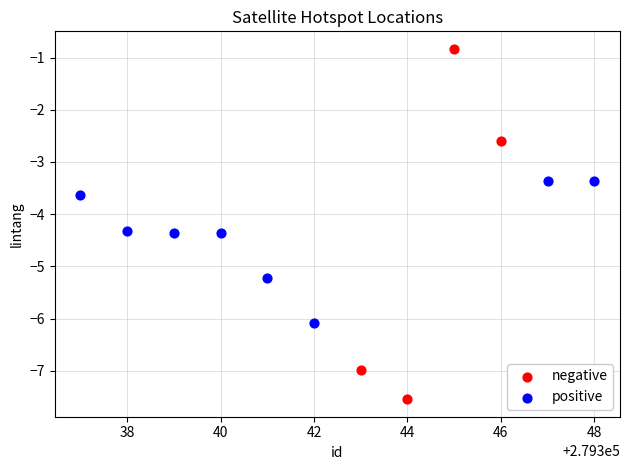

Which series contains the lowest Y value?

negative